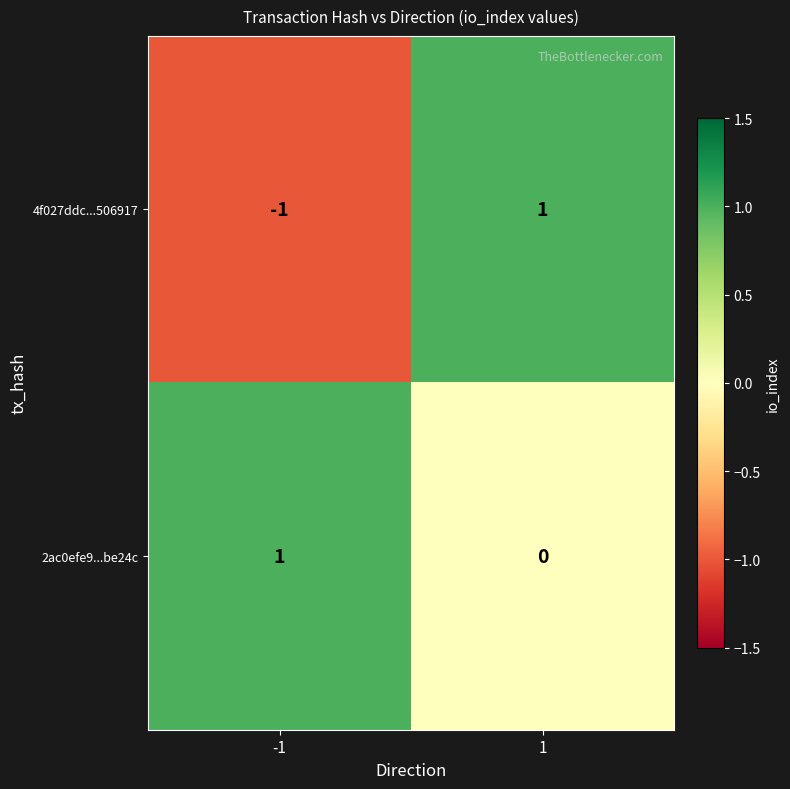

At which category does the chart reach its minimum across all series?

-1